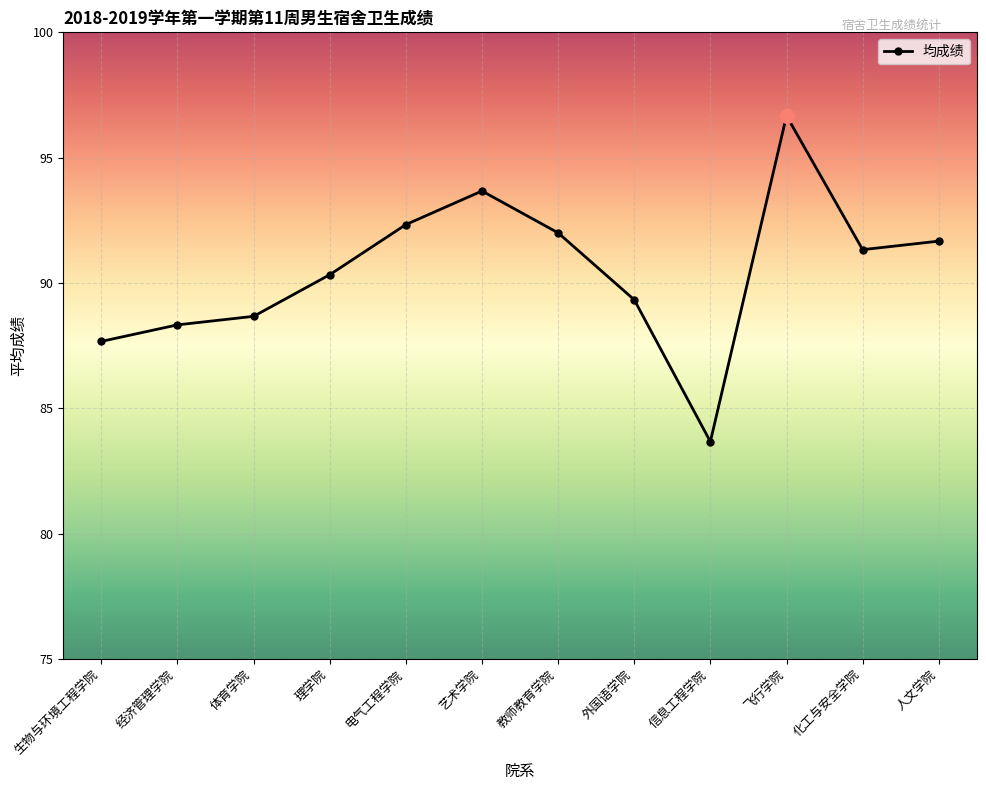

True or false: the data has more than 2 interior local peaks.

False